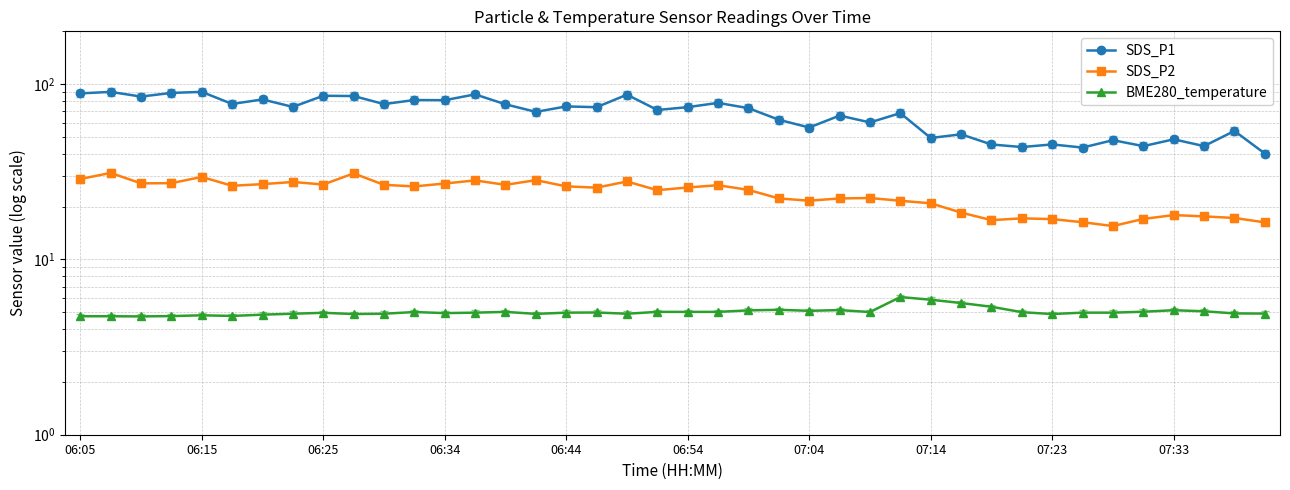

Between 06:54 and 07:14, which is larger?

06:54